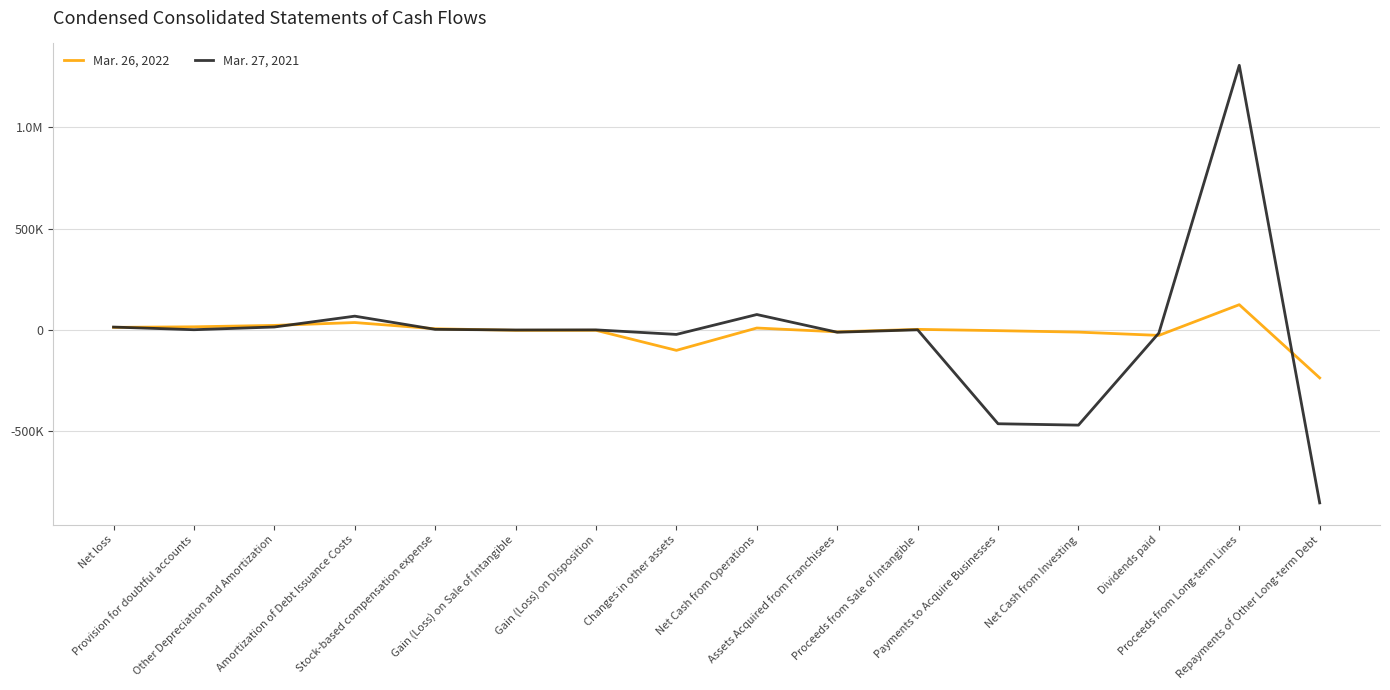

What are all the series names shown in the legend?

Mar. 26, 2022, Mar. 27, 2021